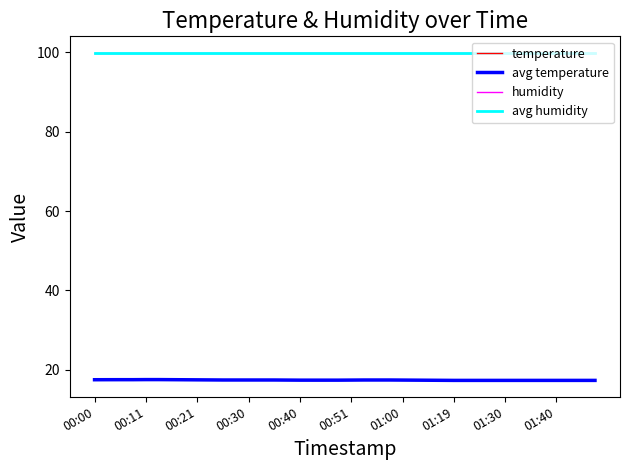

True or false: avg temperature and temperature cross at least once.

True